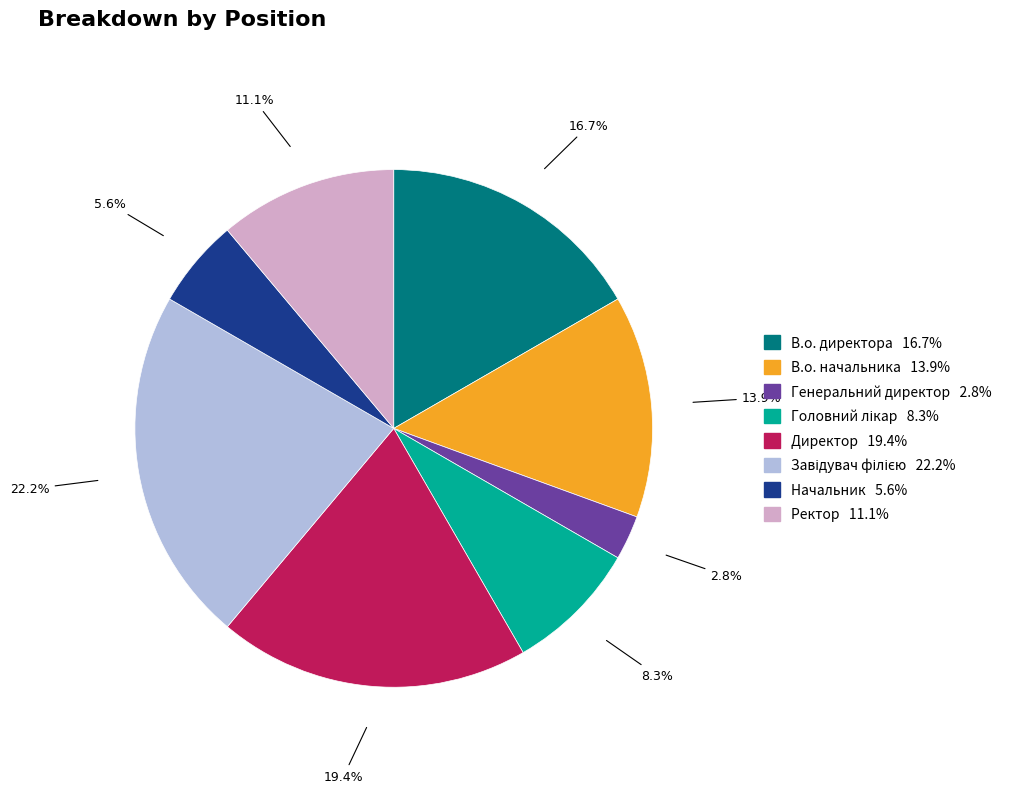

What percentage do В.о. начальника and В.о. директора together represent?

30.6%